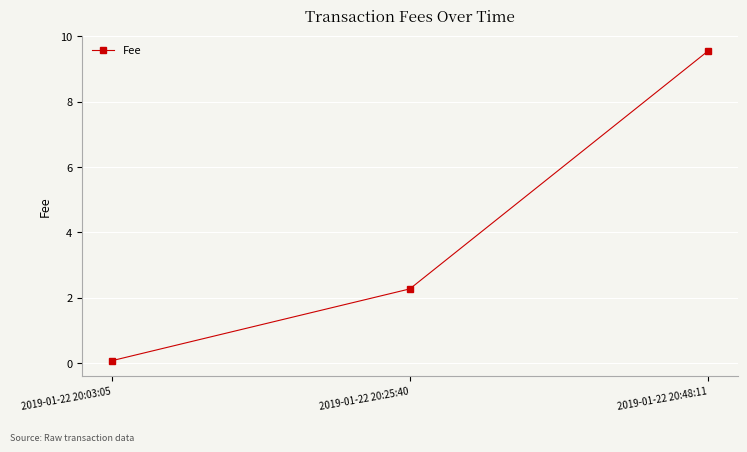

Which label corresponds to the largest value in the chart?

2019-01-22 20:48:11